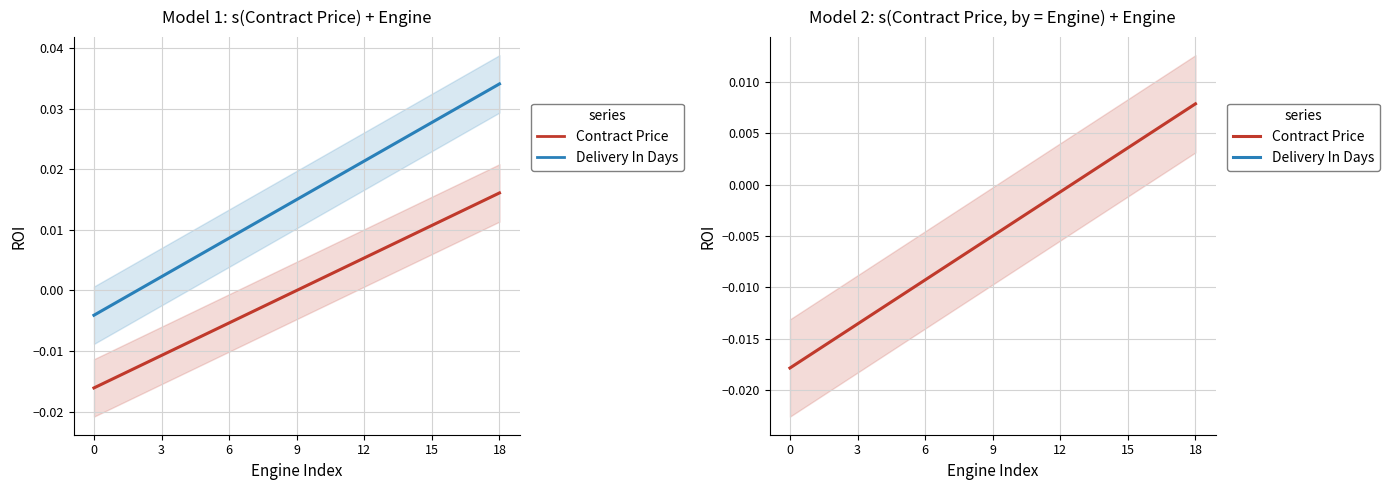

True or false: Delivery In Days and Contract Price cross at least once.

False